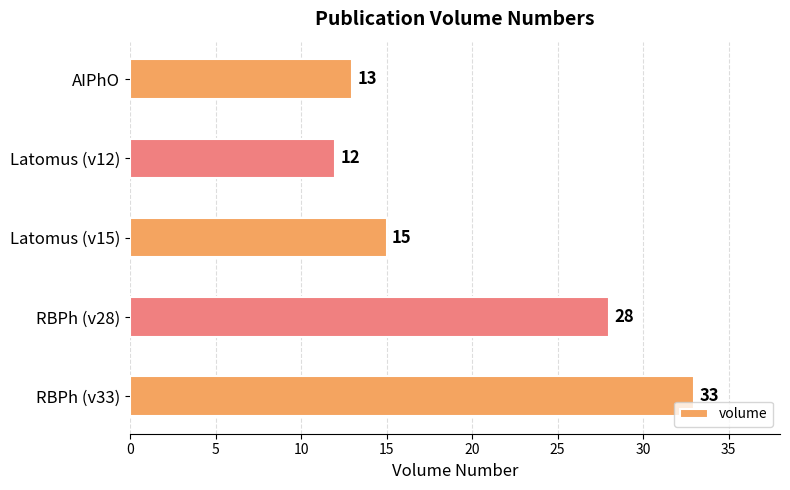

Does the chart contain any negative values?

No